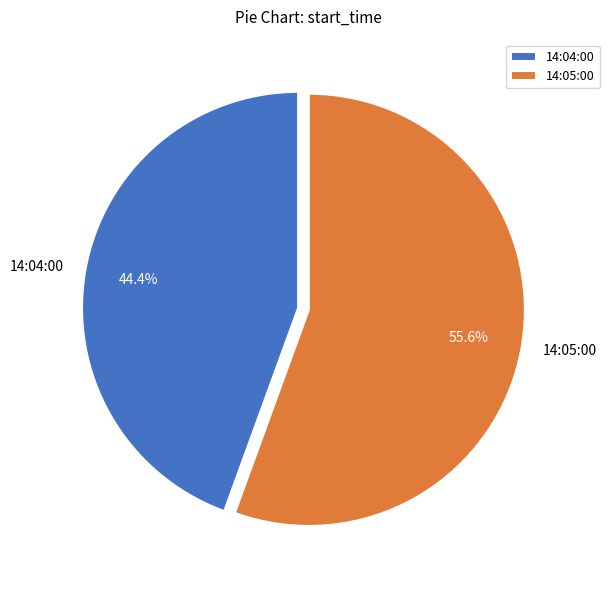

How many slices are in this pie chart?

2